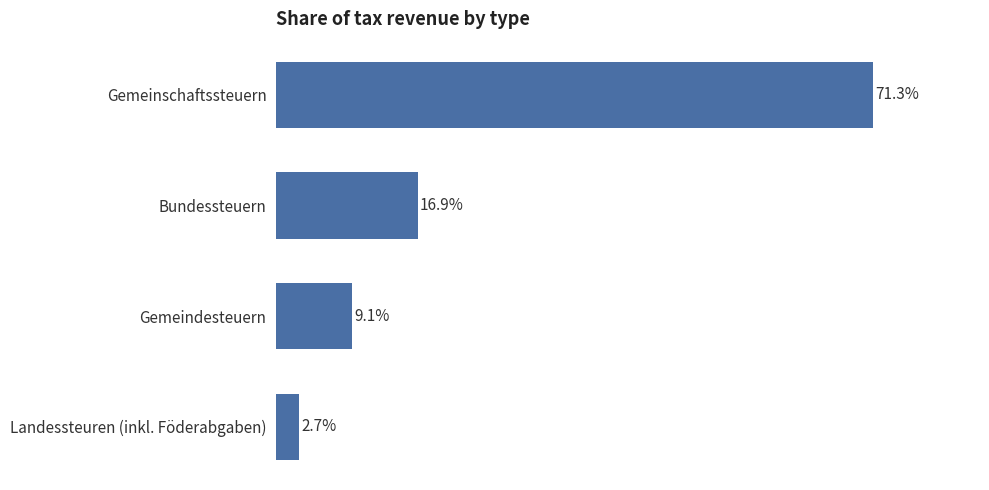

Which category has the highest value across all series?

Gemeinschaftssteuern